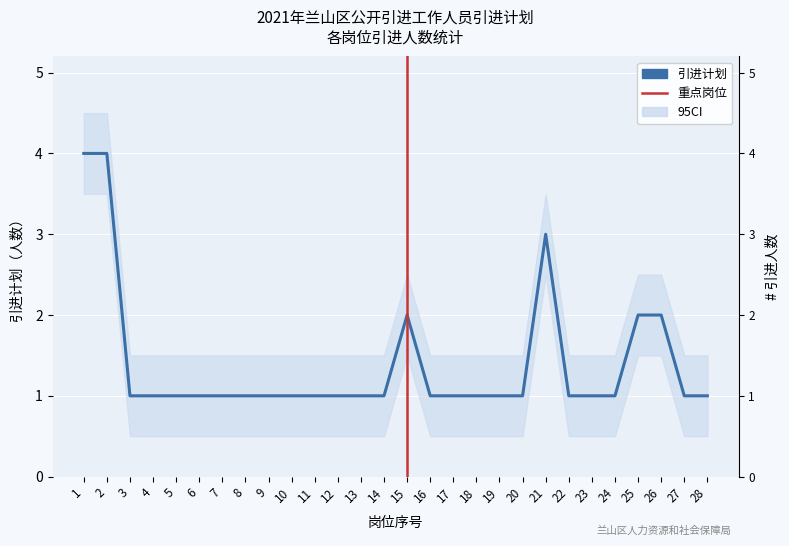

What is the greatest value displayed?

4